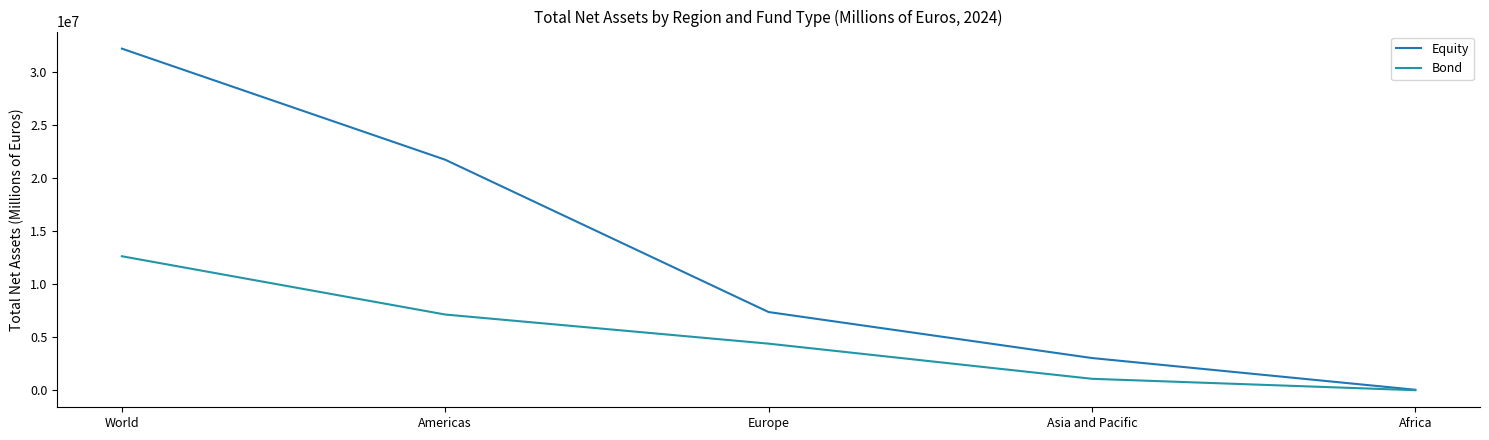

Read the Bond value at World, to the nearest 100.

12629300